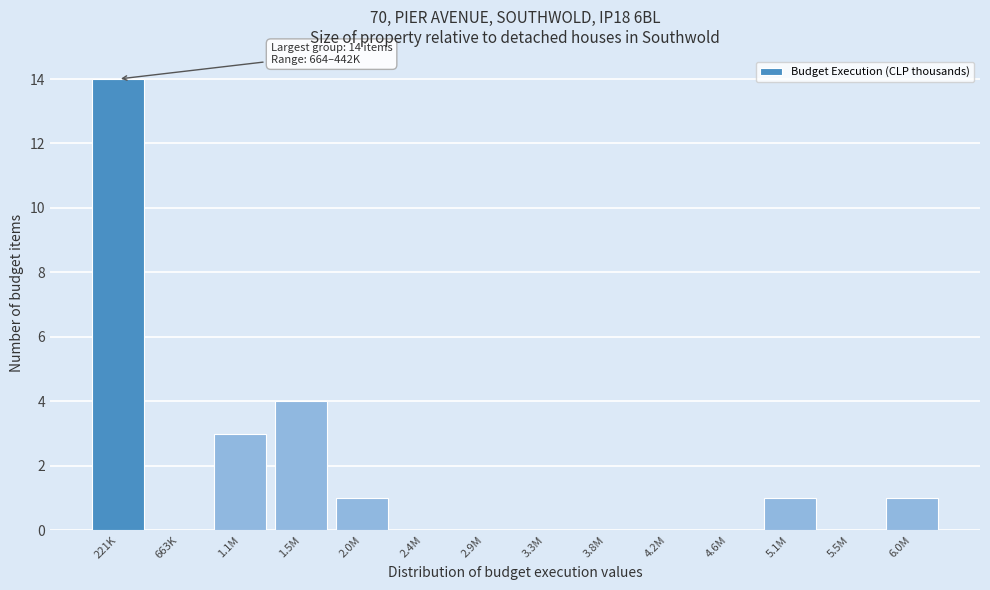

Reading left to right, what are all the values shown in this chart?

221K=14	663K=0	1.1M=3	1.5M=4	2.0M=1	2.4M=0	2.9M=0	3.3M=0	3.8M=0	4.2M=0	4.6M=0	5.1M=1	5.5M=0	6.0M=1